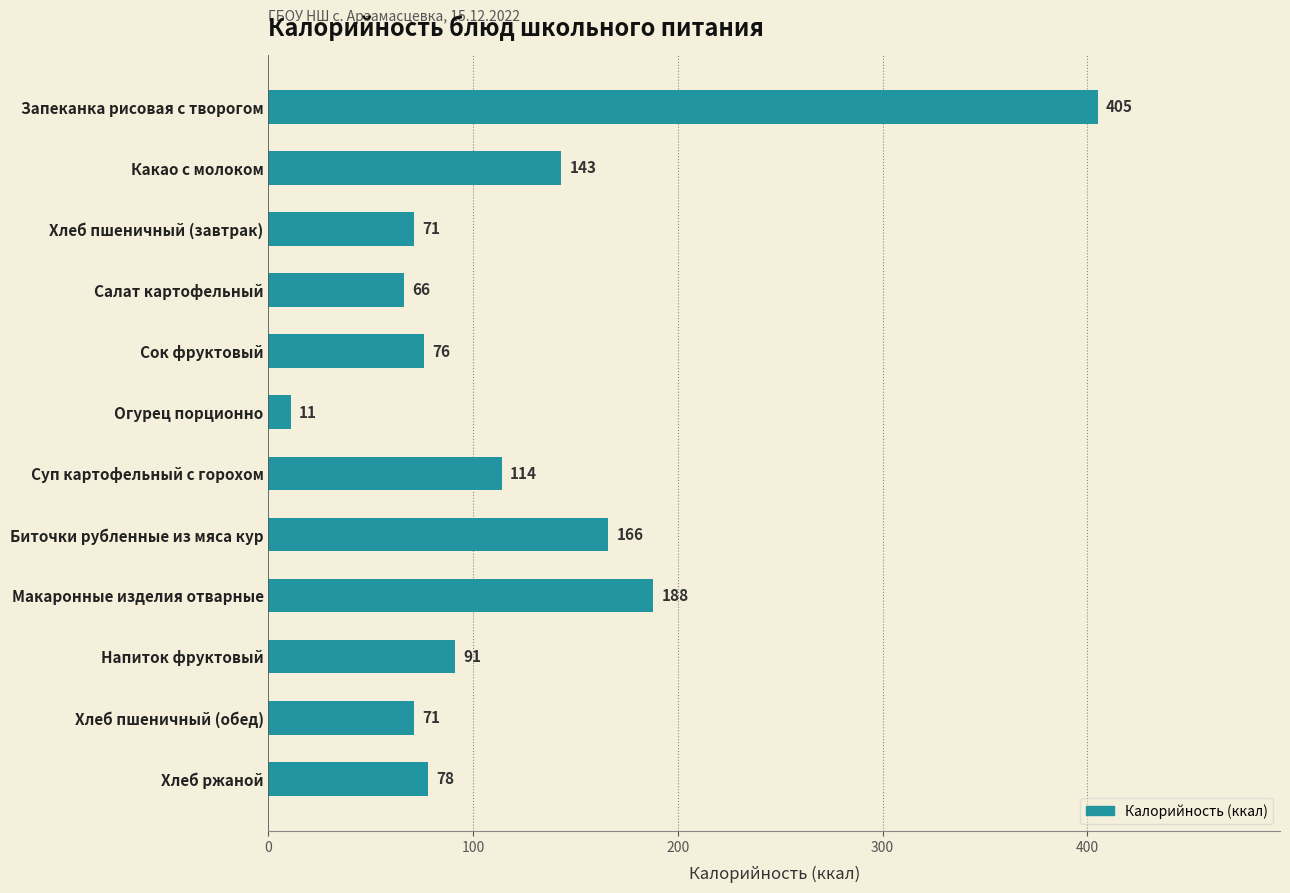

What is the change in value from Какао с молоком to Хлеб ржаной?

-65